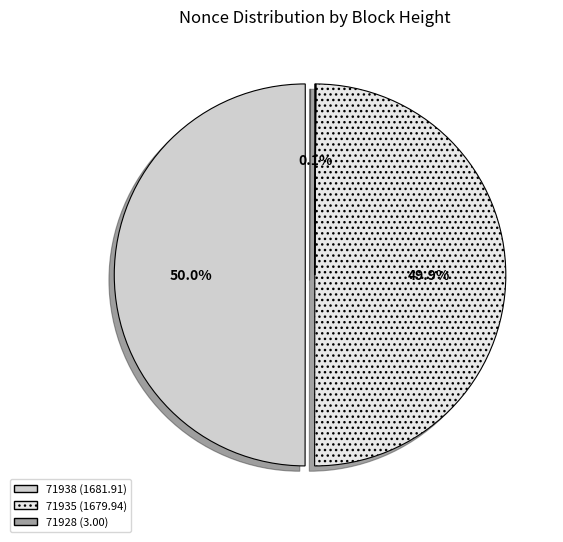

How many segments does this pie chart have?

3